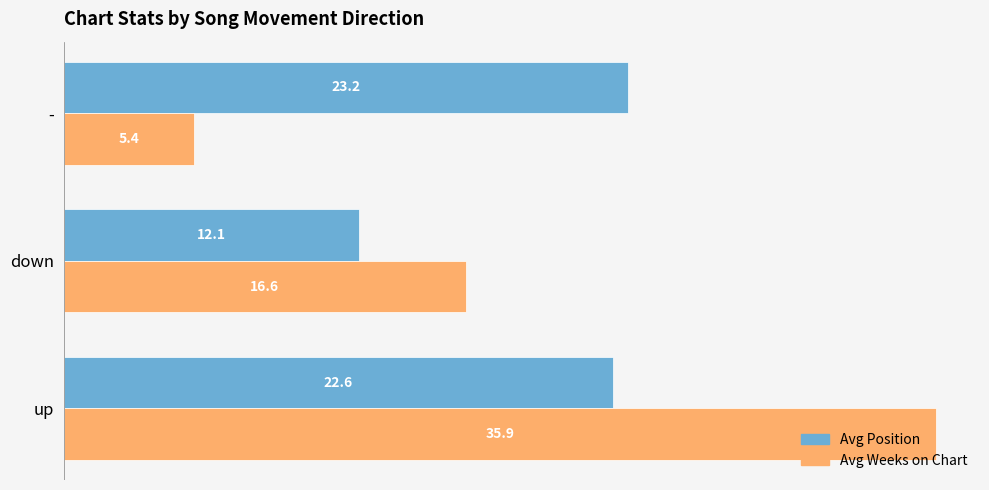

Where is Avg Weeks on Chart nearest to the value 20?

down